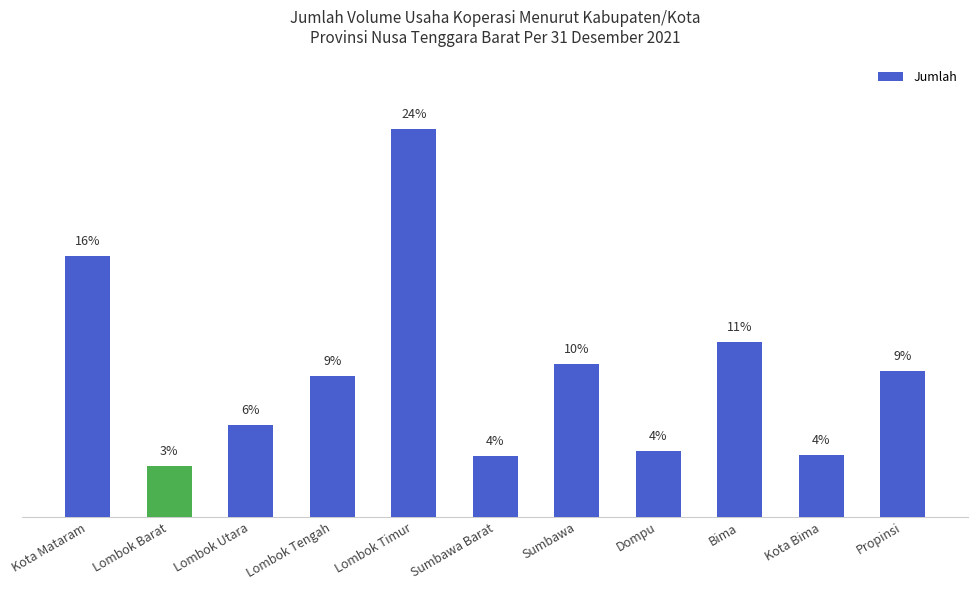

Reading left to right, what are all the values shown in this chart?

Kota Mataram=195350000000	Lombok Barat=38335077433	Lombok Utara=68511051000	Lombok Tengah=105367270333	Lombok Timur=290526809000	Sumbawa Barat=45542970750	Sumbawa=114307077391	Dompu=49654899331	Bima=131220586000	Kota Bima=46266868088	Propinsi=109553250123